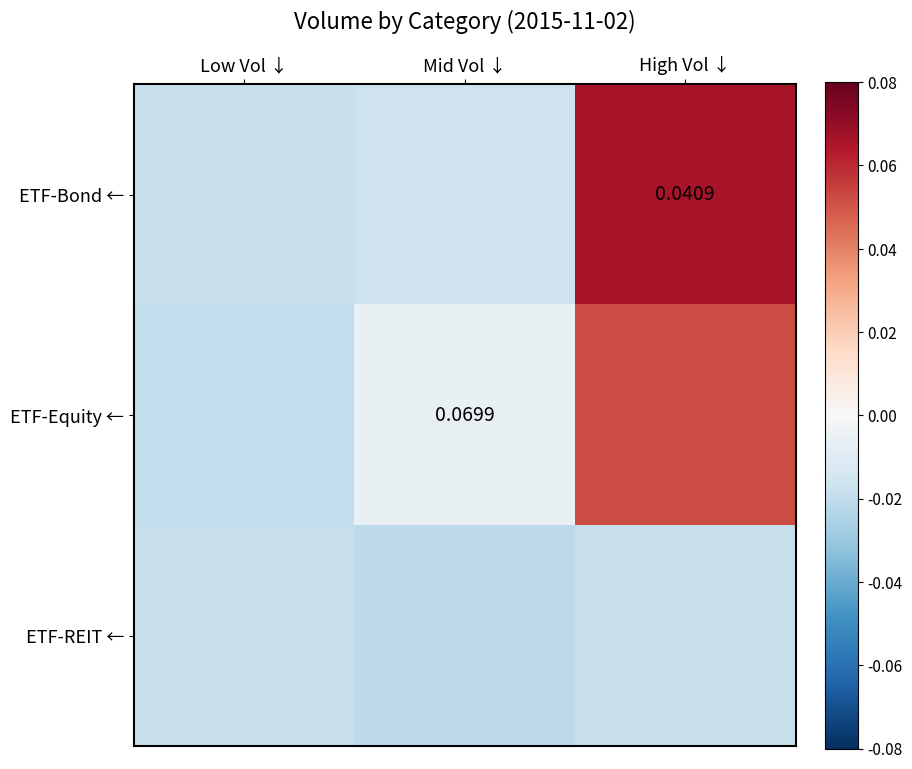

The ETF-Equity ← series shows -0.4 at Low Vol ↓. True or false?

False